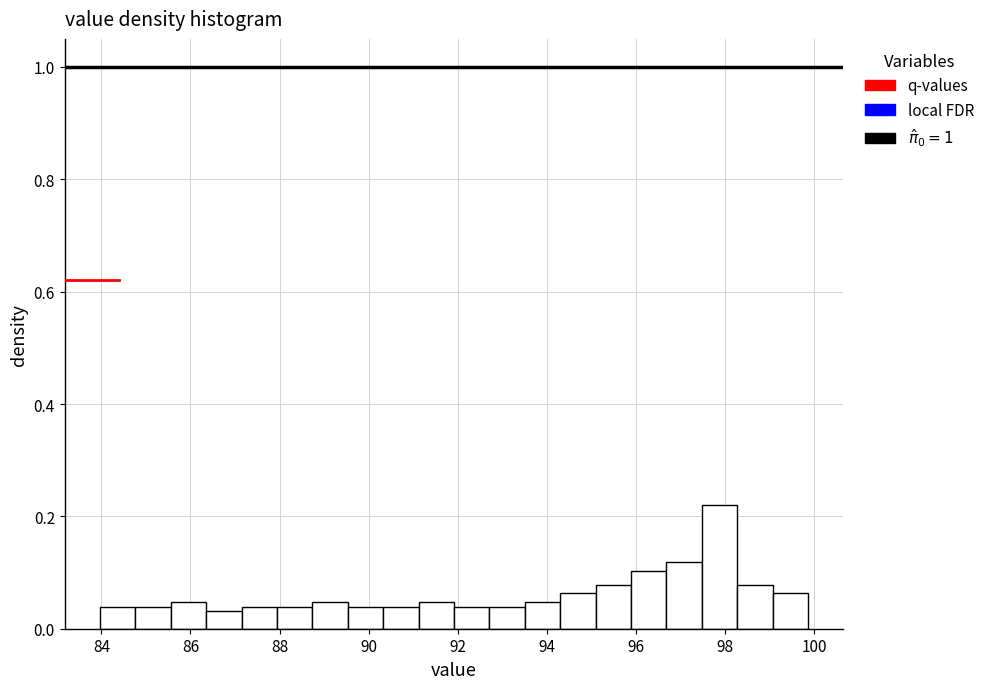

Around what value on the x-axis is the tallest bar? Give the approximate position of its centre, as read against the axis.

97.8